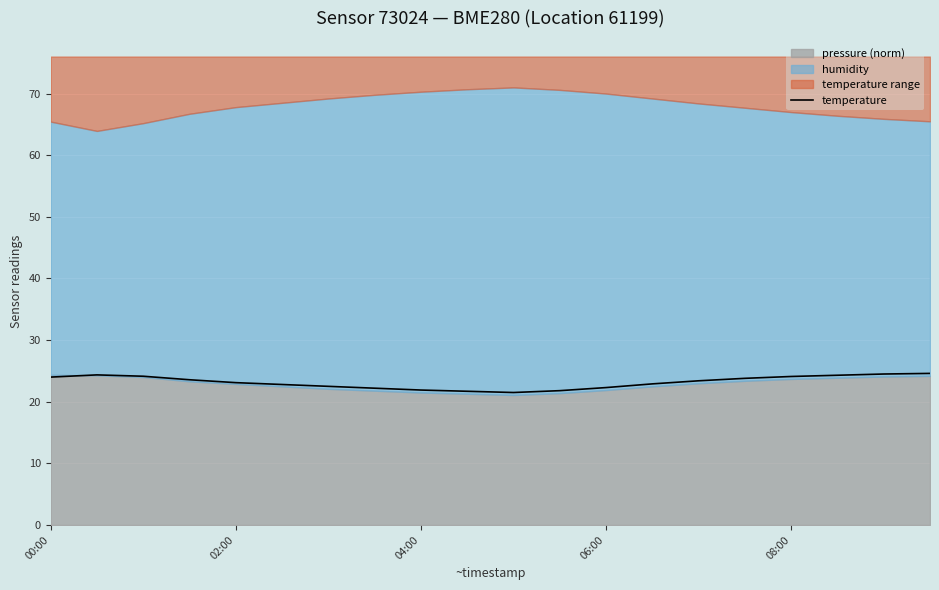

How many categories are shown in the chart?

20